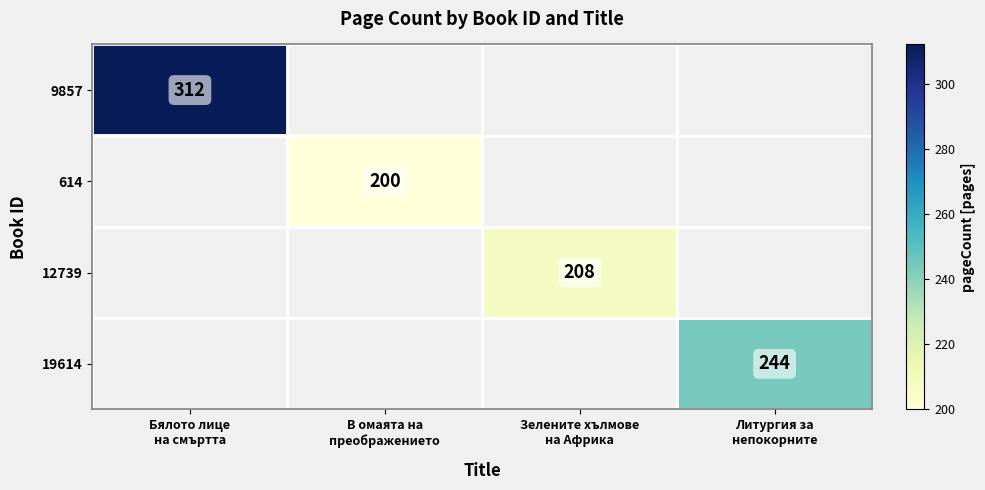

Which series has the widest spread of values?

9857